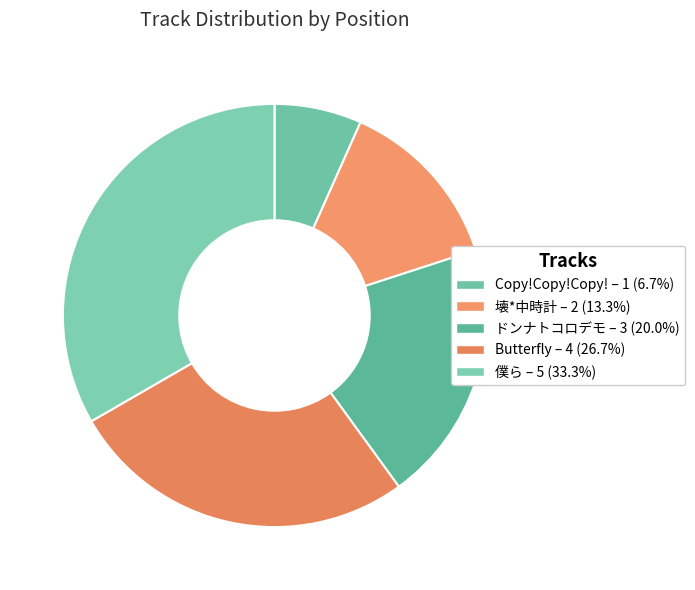

Does 僕ら represent more than half of the total?

No